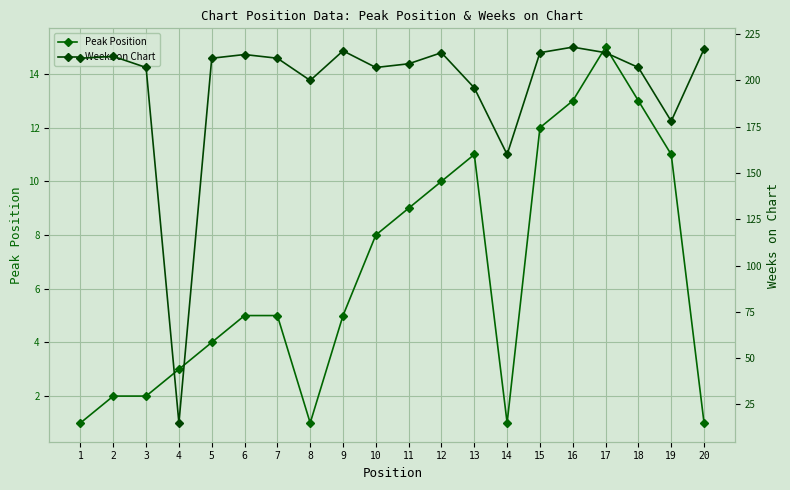

Reading left to right, transcribe all the data shown in this chart.

Peak Position: 1	2	2	3	4	5	5	1	5	8	9	10	11	1	12	13	15	13	11	1
Weeks on Chart: 212	213	207	15	212	214	212	200	216	207	209	215	196	160	215	218	215	207	178	217